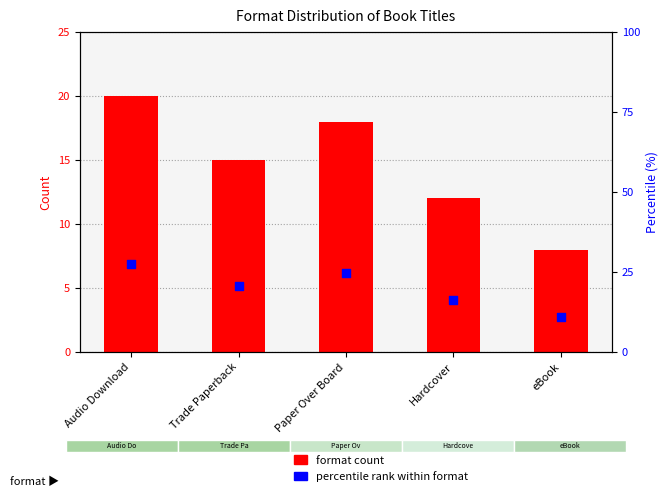

What are all the series names shown in the legend?

format count, percentile rank within format